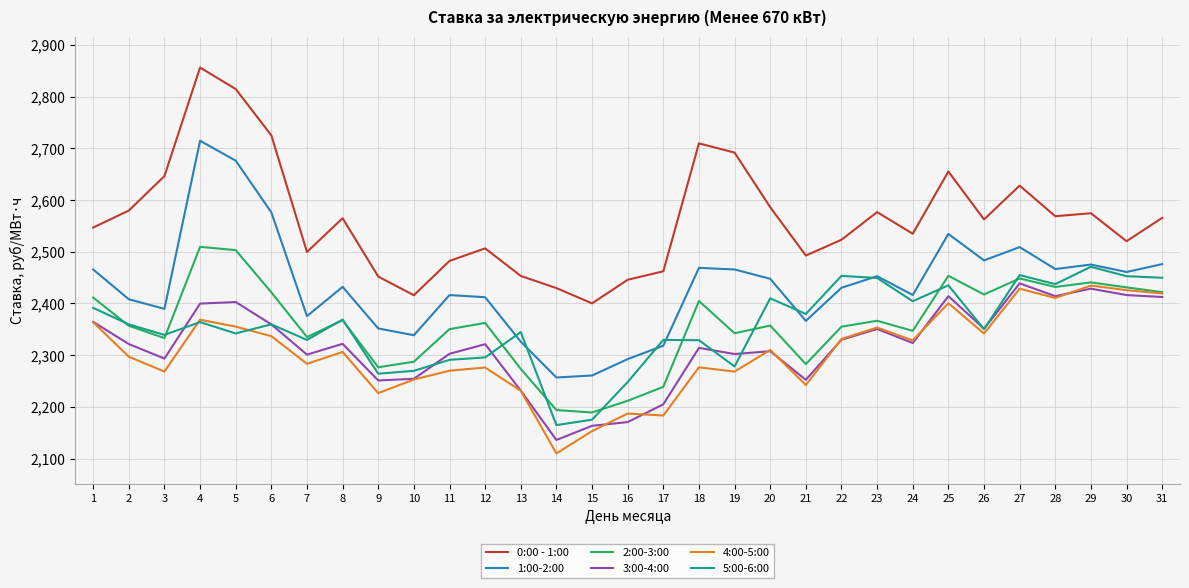

The 1:00-2:00 series shows 2292.3 at 16. True or false?

True